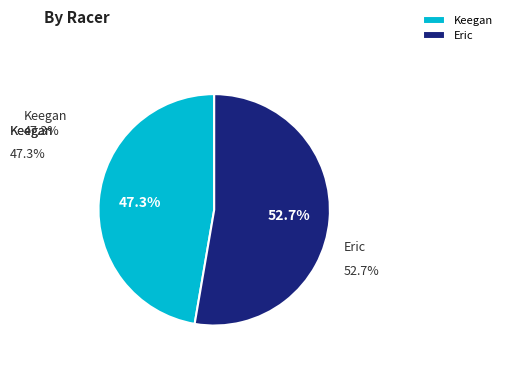

To the nearest percent, what is the combined percentage of Eric and Keegan?

100%